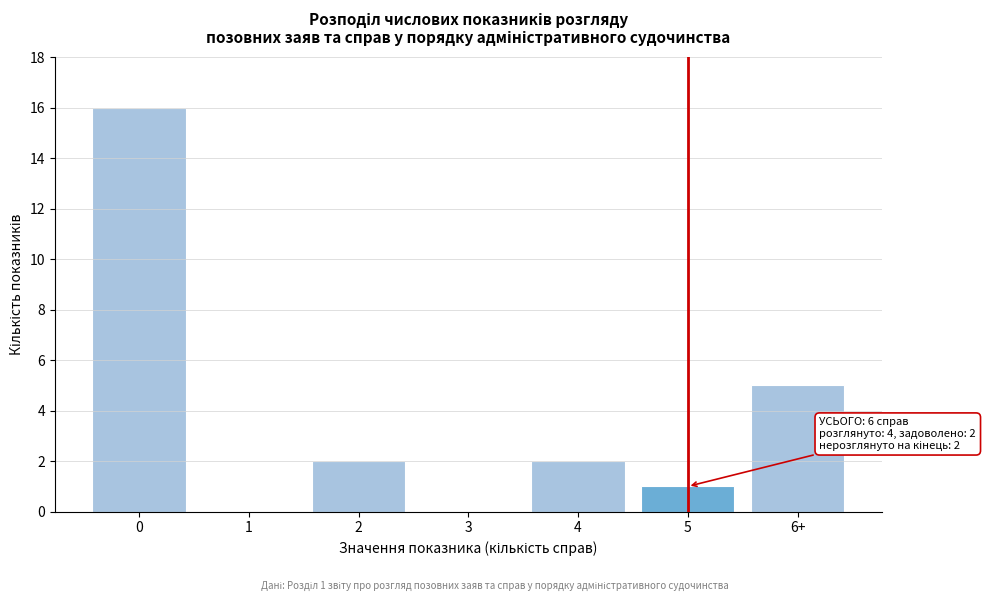

Reading right to left, what are all the values shown in this chart?

6+=5	5=1	4=2	3=0	2=2	1=0	0=16